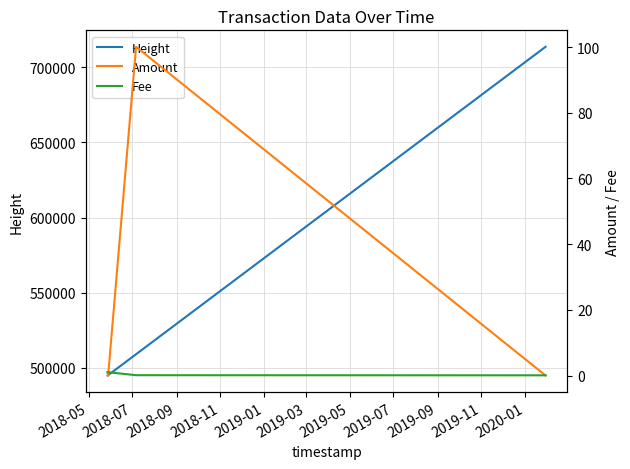

How many lines are shown in the chart?

3